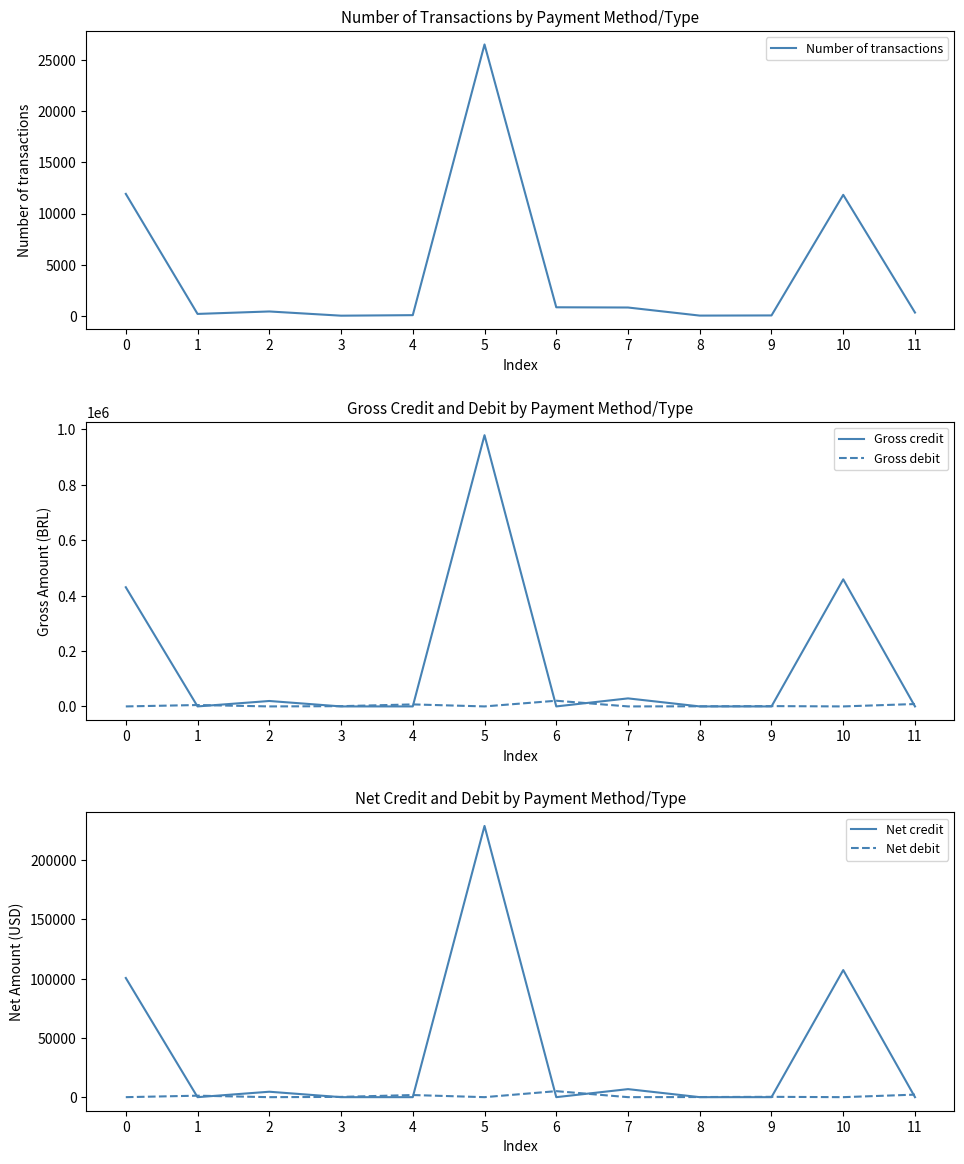

What is the difference between the maximum and minimum values in the Net credit series?

228802.0